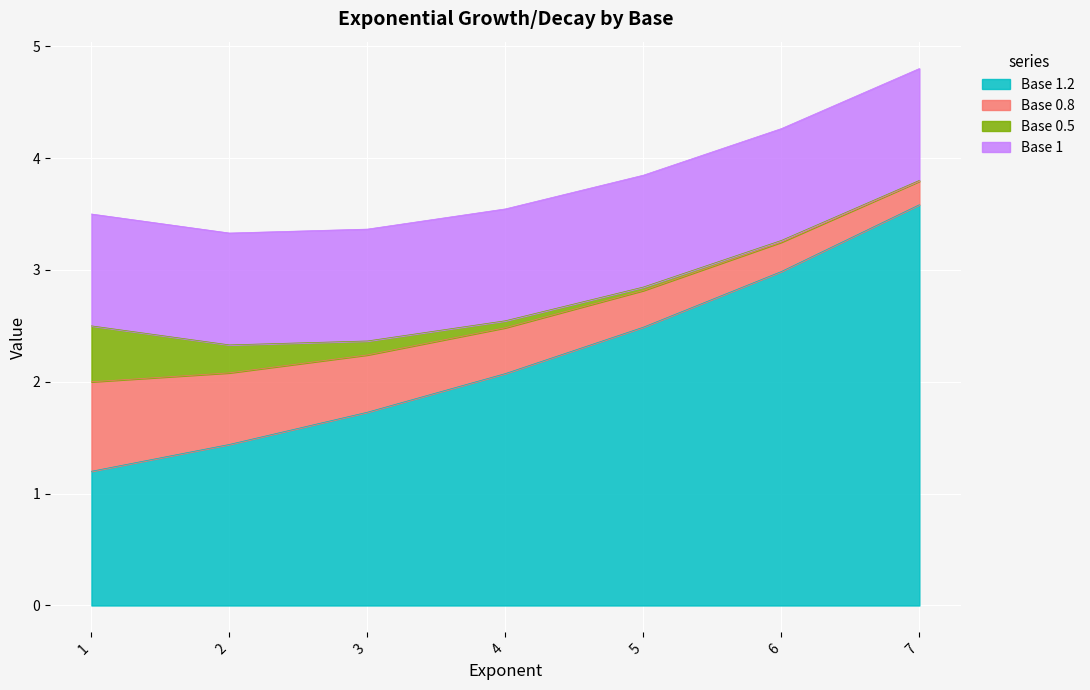

What is the value of the Base 1.2 point at the 5th from the left?

2.5